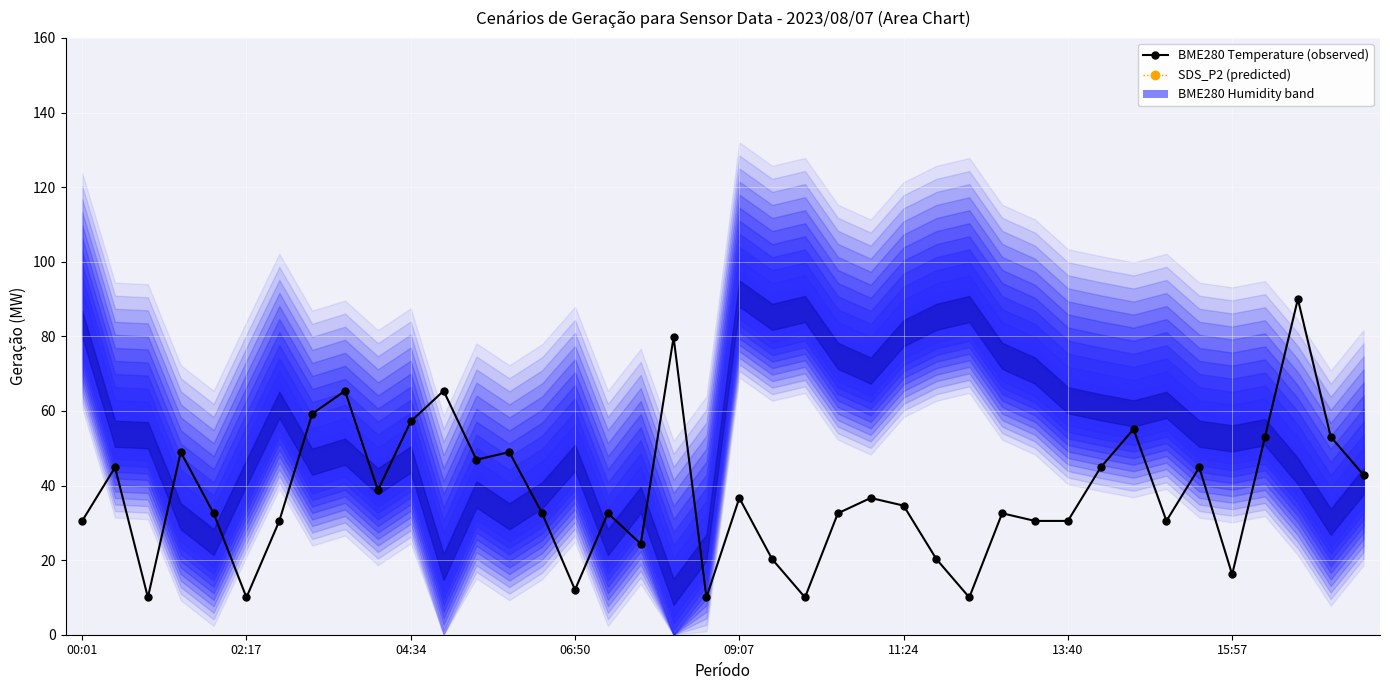

Where is the first local maximum for SDS_P2 (predicted)?

15:57